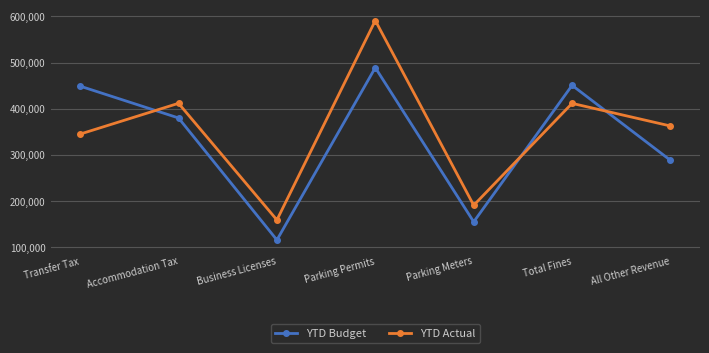

At which label does YTD Budget first exceed 380000?

Transfer Tax